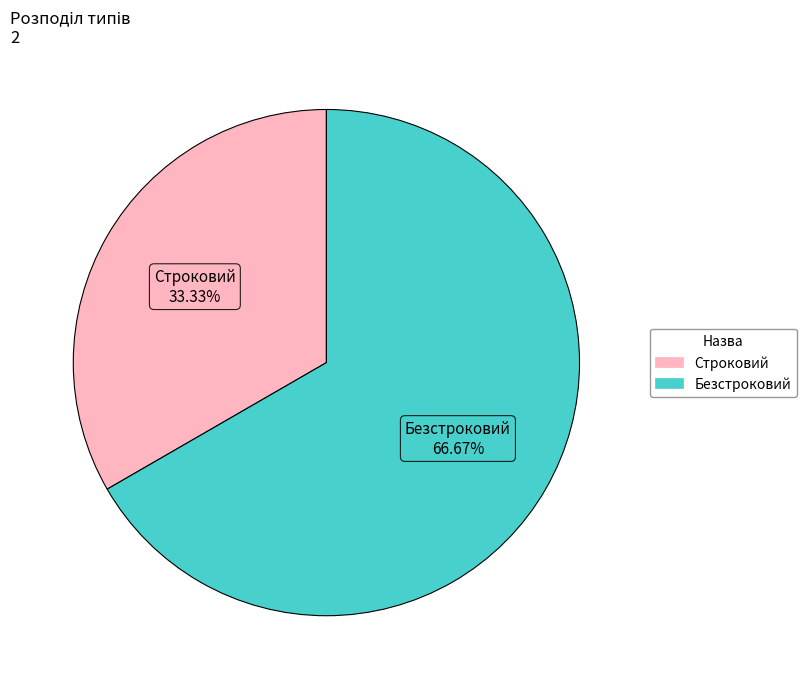

True or false: Безстроковий accounts for 61% of the total.

False